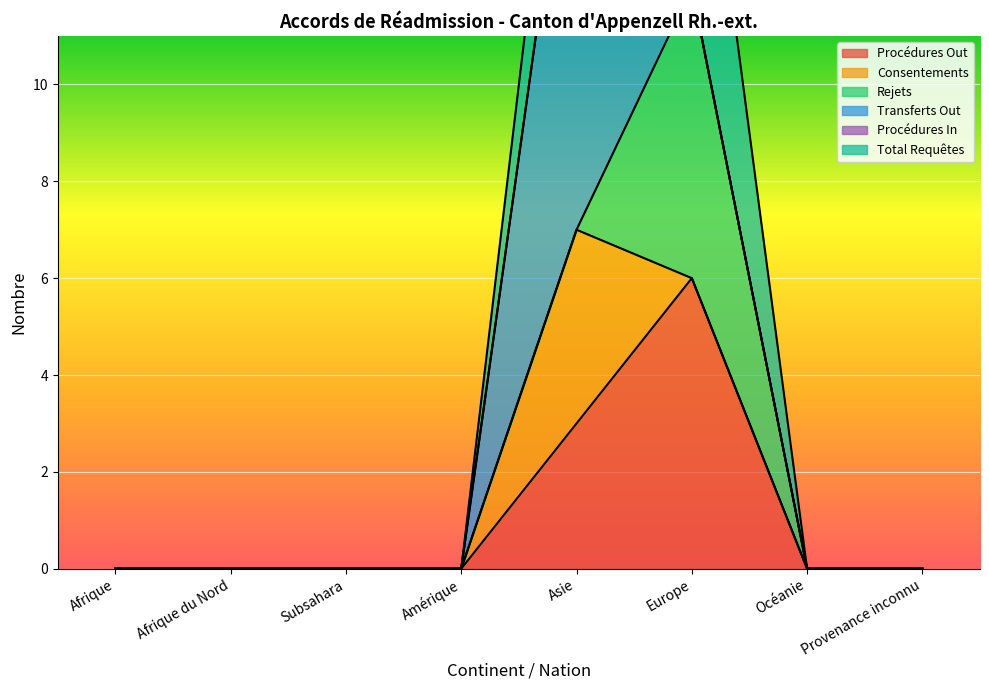

Is the value of Procédures In at Amérique greater than the value of Rejets (In) at Océanie?

No